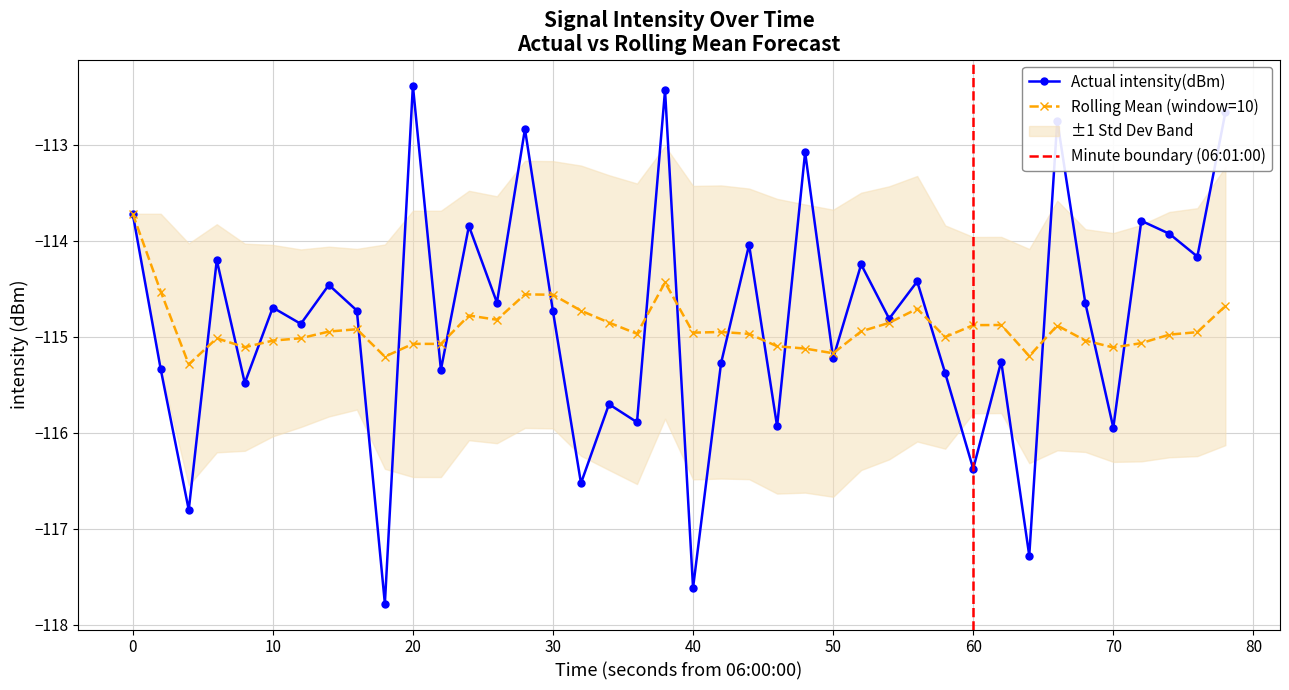

What is the minimum value for Rolling Mean (window=10)?

-115.3